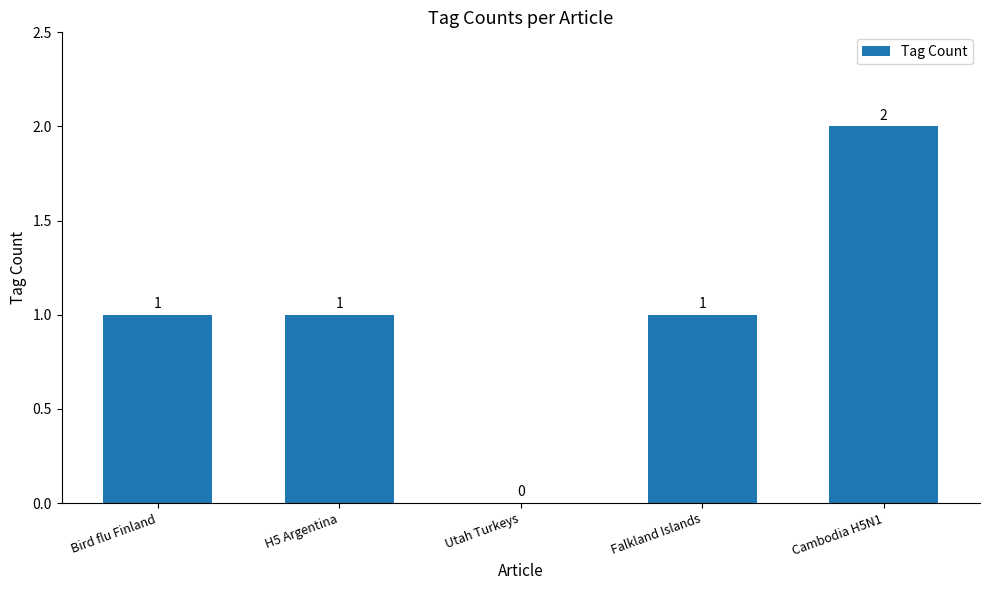

Which label corresponds to the largest value in the chart?

Cambodia H5N1